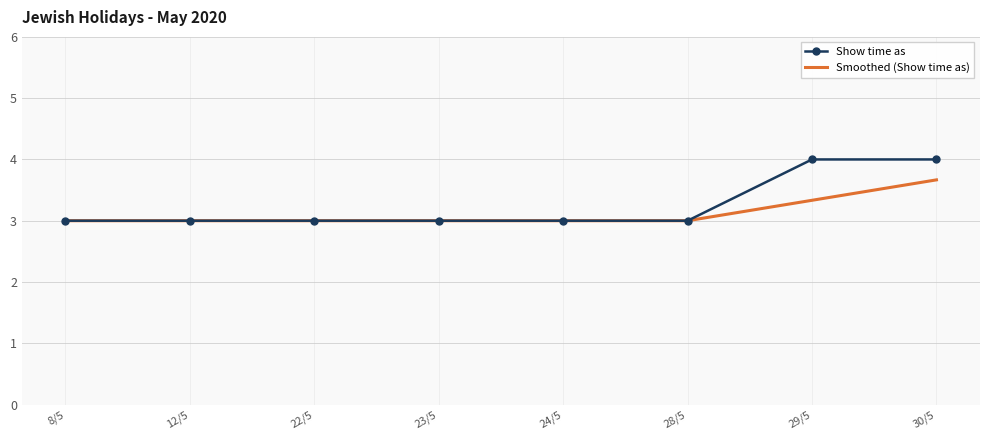

Is it true that Smoothed (Show time as) equals 5.0 at 29/5?

False